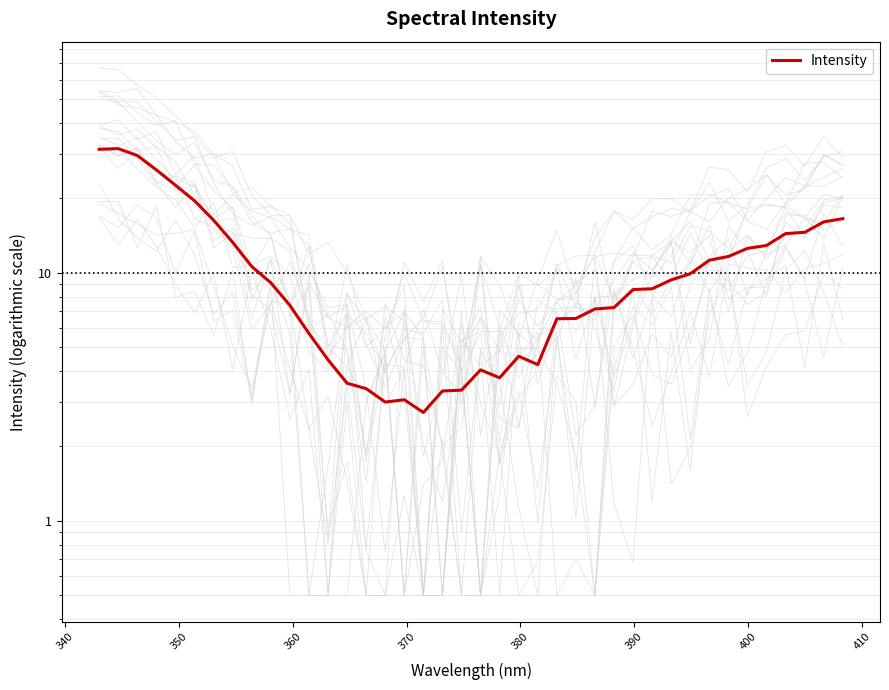

What is the difference between the maximum and minimum values?

28.9